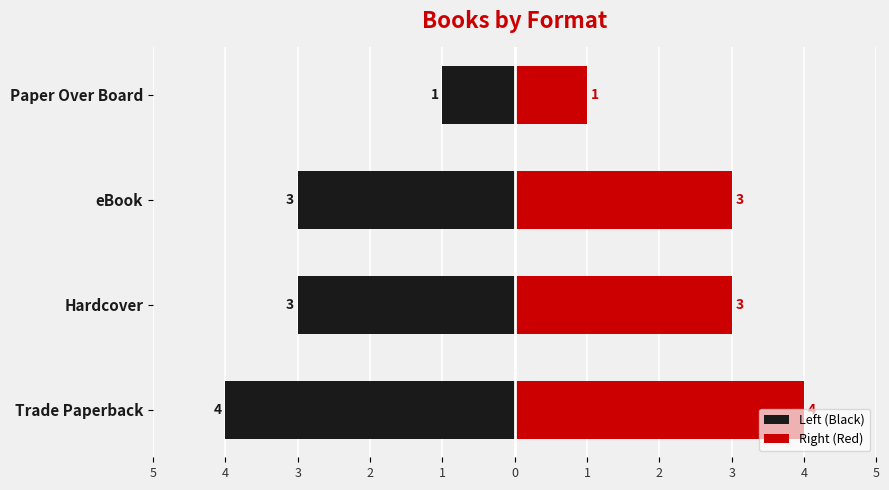

What is the average value of the Right (Red) series?

3